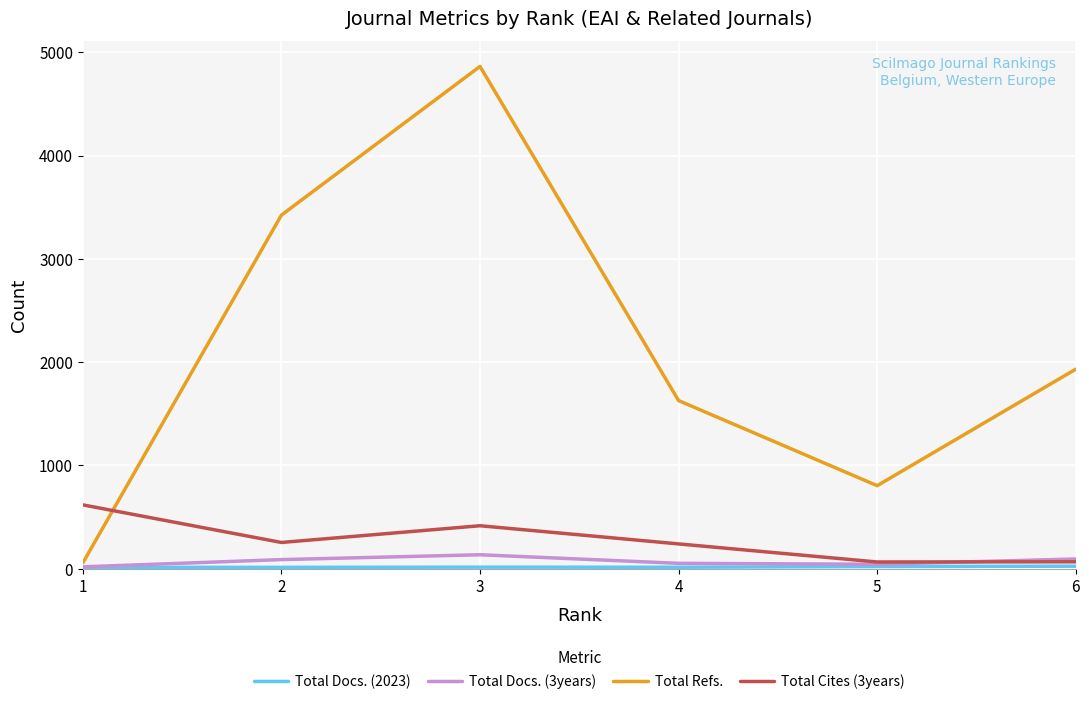

Which series has the widest spread of values?

Total Refs.